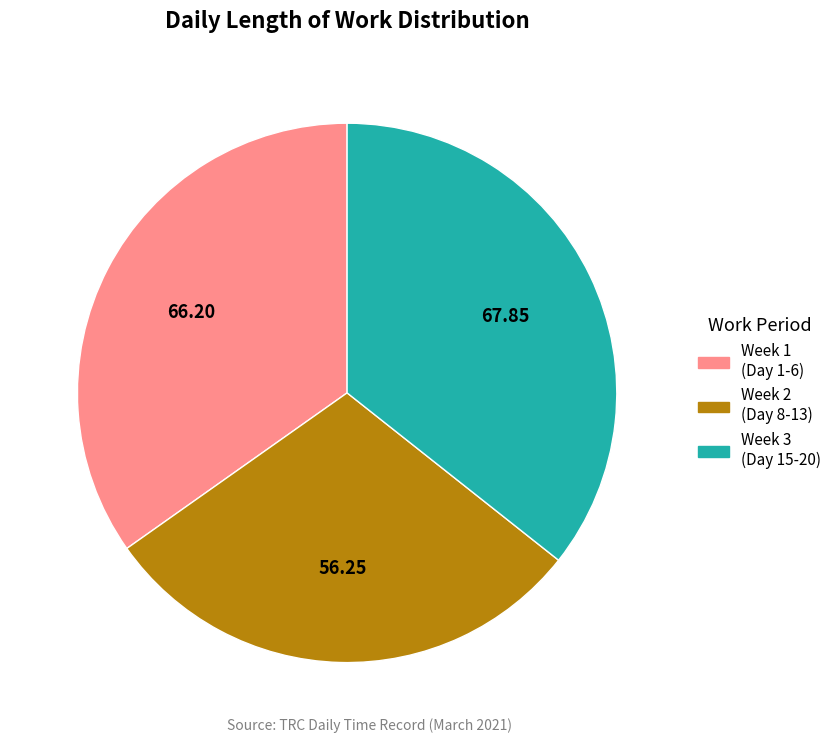

Is there a majority slice in this chart?

No